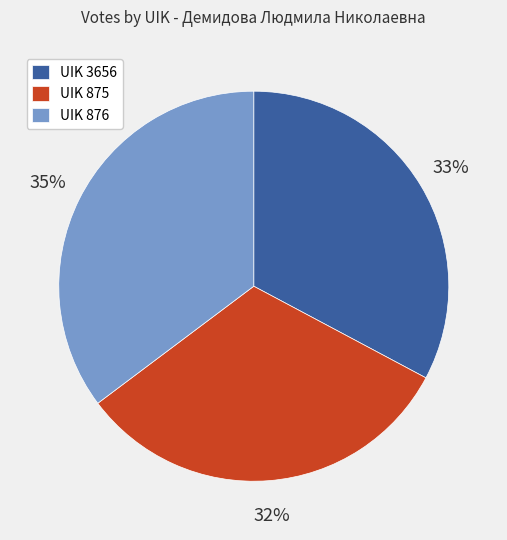

Is there any slice that represents more than half of the pie?

No